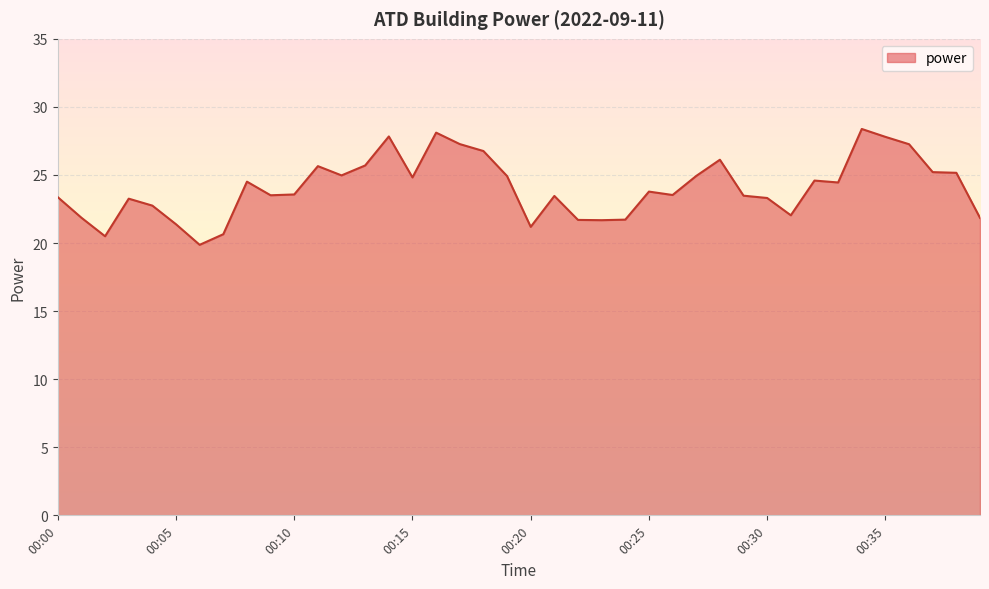

How many distinct data groups are displayed?

1